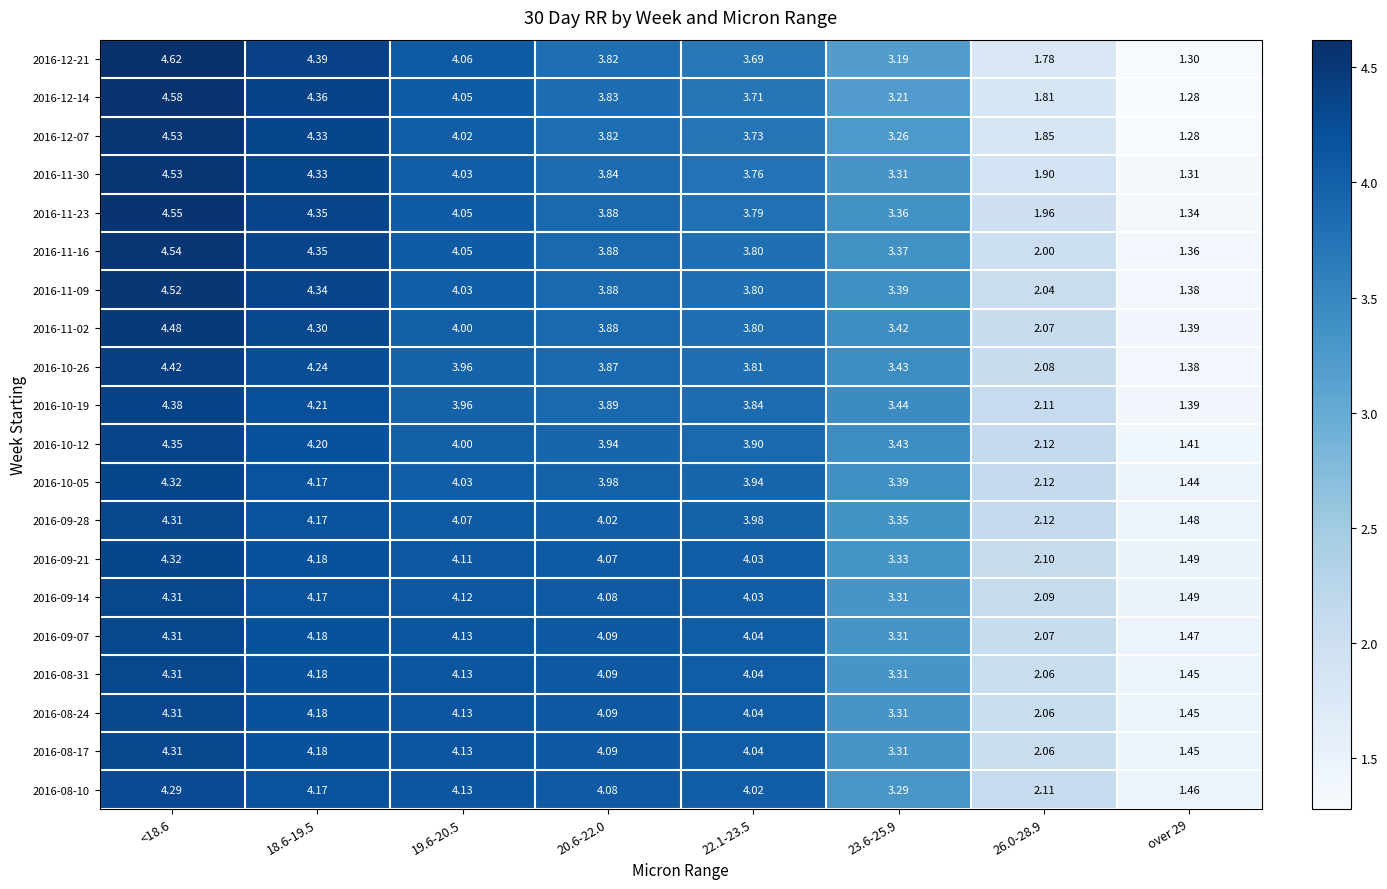

Which label corresponds to the largest value in the chart?

<18.6